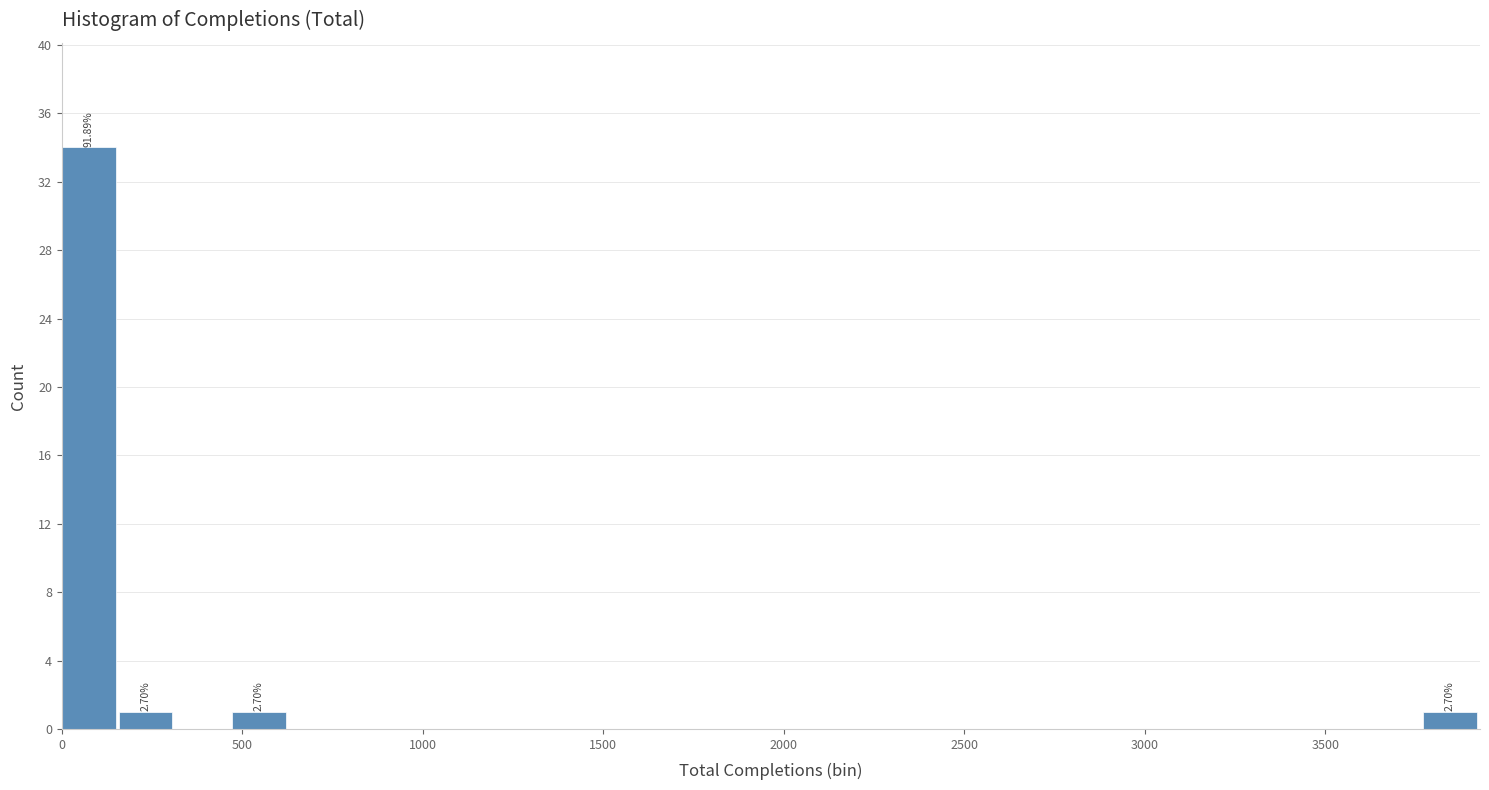

Read against the x-axis, roughly where is the centre of the tallest bar?

50